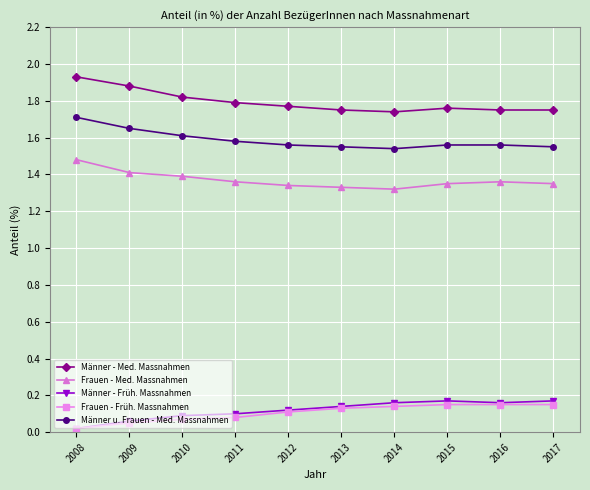

True or false: Frauen - Früh. Massnahmen and Frauen - Med. Massnahmen intersect in this chart.

False